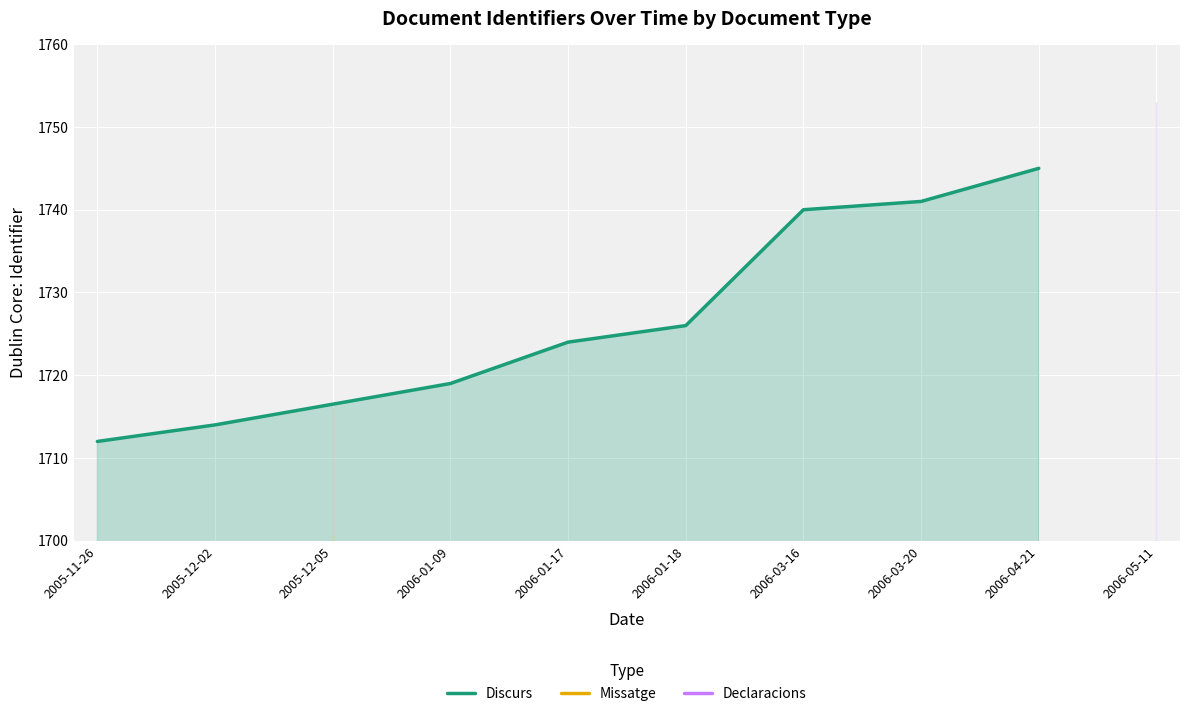

What is the difference between the maximum and minimum values?

33